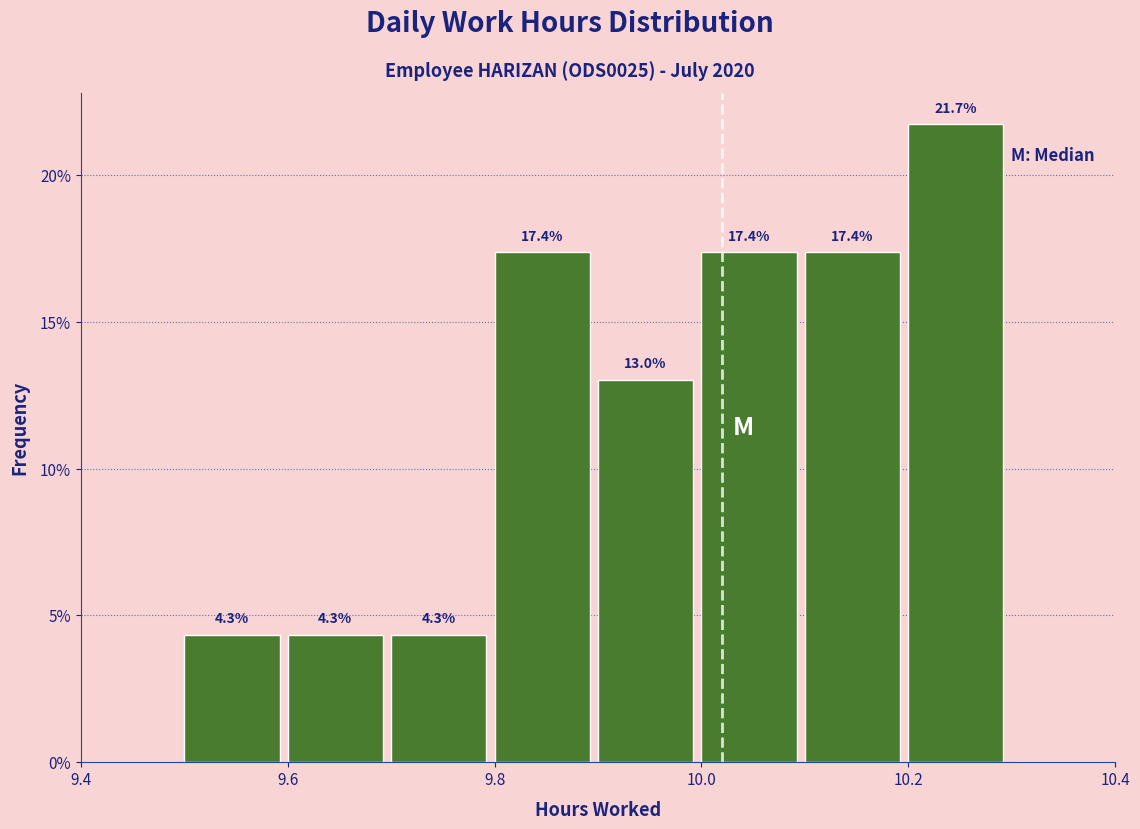

Over which range of the x-axis is the bar tallest?

10.2 to 10.3